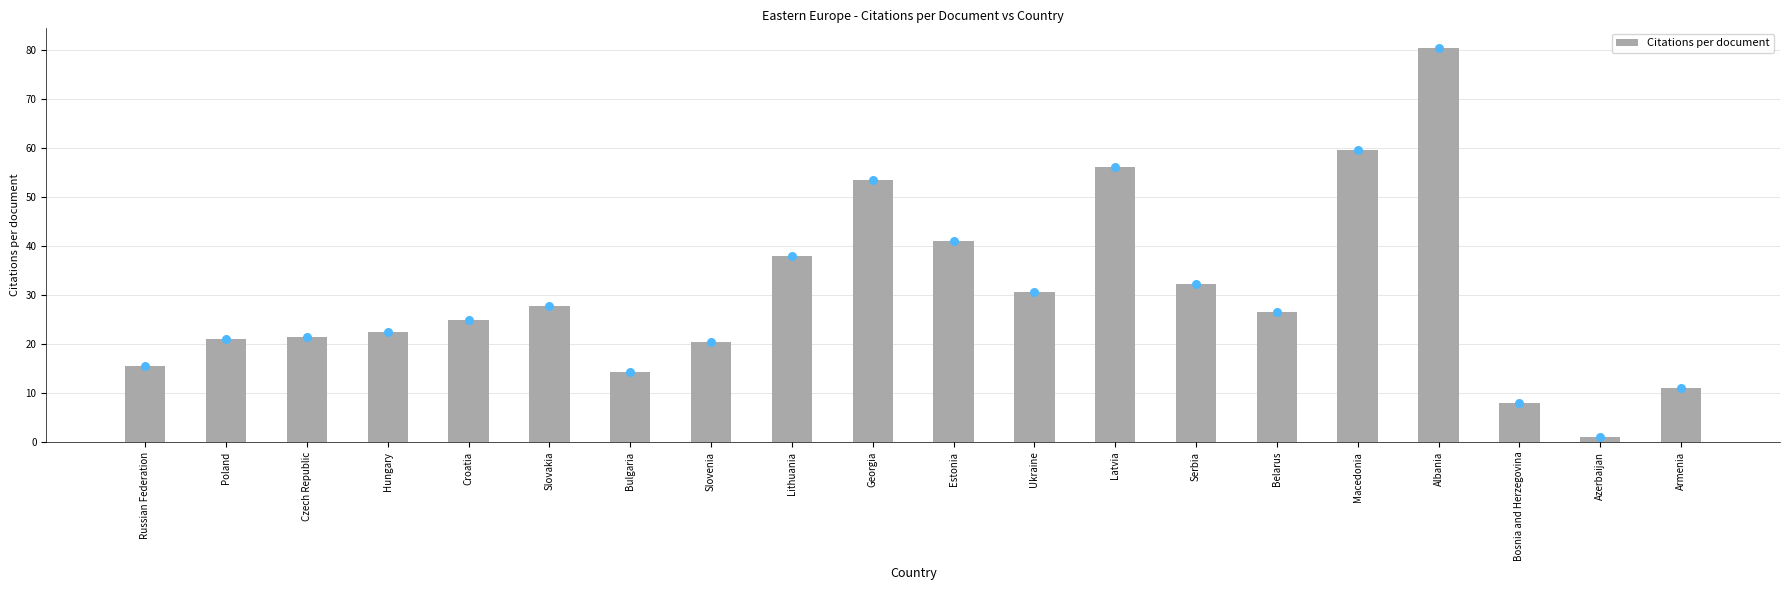

What is the ratio of the value at Bosnia and Herzegovina to the value at Georgia?

0.1